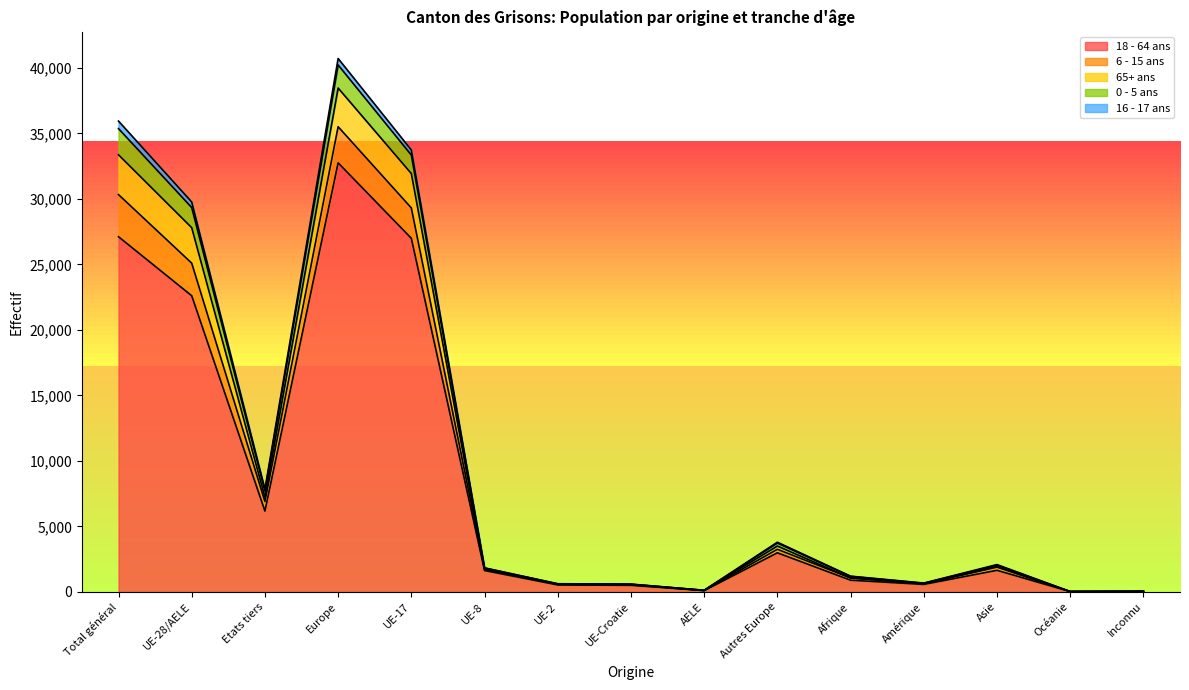

Which category has the highest value in the 18 - 64 ans series?

Europe